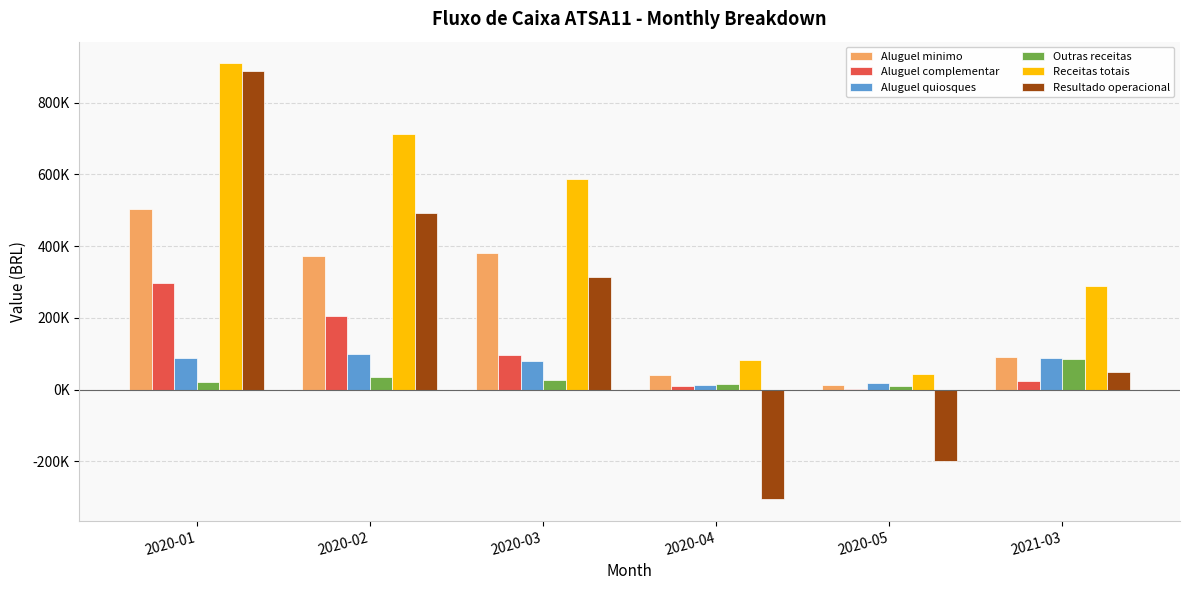

Reading left to right, list all the values displayed in this chart.

Aluguel minimo: 2020-01=503525.7	2020-02=371216.0	2020-03=381371.8	2020-04=40618.7	2020-05=13584.9	2021-03=91194.1
Aluguel complementar: 2020-01=296433.3	2020-02=204699.7	2020-03=97180.9	2020-04=10891.4	2020-05=1100.2	2021-03=23283.1
Aluguel quiosques: 2020-01=88254.4	2020-02=99916.0	2020-03=81155.2	2020-04=13252.4	2020-05=17337.1	2021-03=87012.1
Outras receitas: 2020-01=21062.9	2020-02=35422.6	2020-03=26889.5	2020-04=17041.2	2020-05=10246.2	2021-03=84869.4
Receitas totais: 2020-01=909276.3	2020-02=711254.3	2020-03=586597.4	2020-04=81803.7	2020-05=42268.4	2021-03=287639.5
Resultado operacional: 2020-01=888194.3	2020-02=491831.8	2020-03=314142.8	2020-04=-305339.7	2020-05=-199478.6	2021-03=50129.1